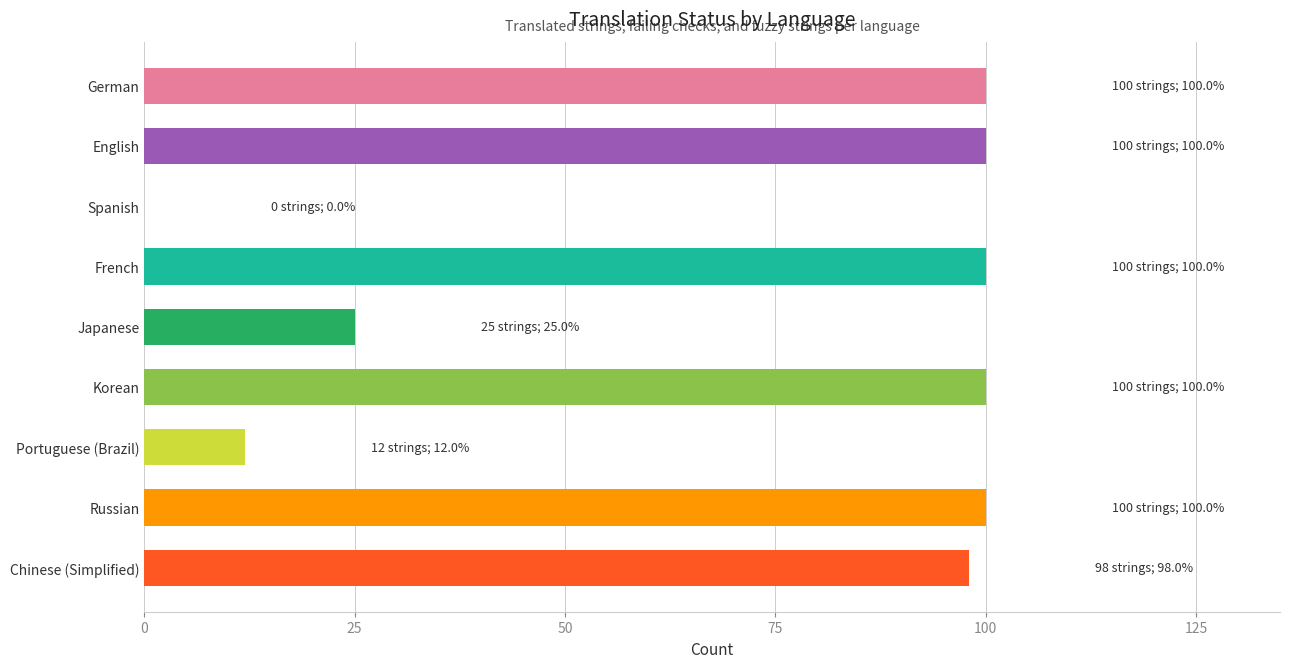

Count the number of data series in this chart.

1